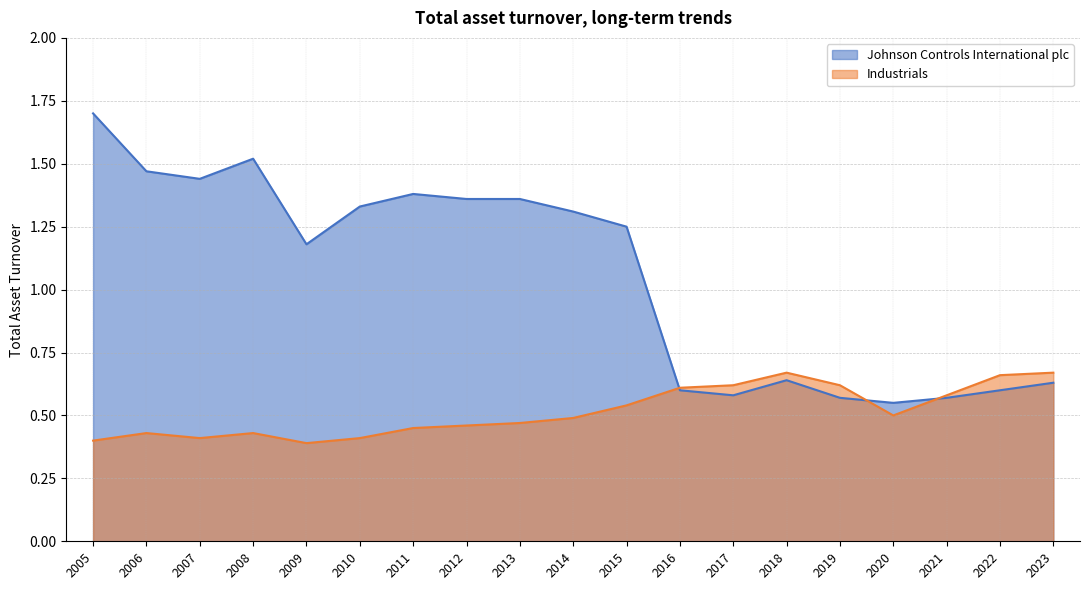

True or false: Industrials has more than 1 points higher than both neighbors.

True